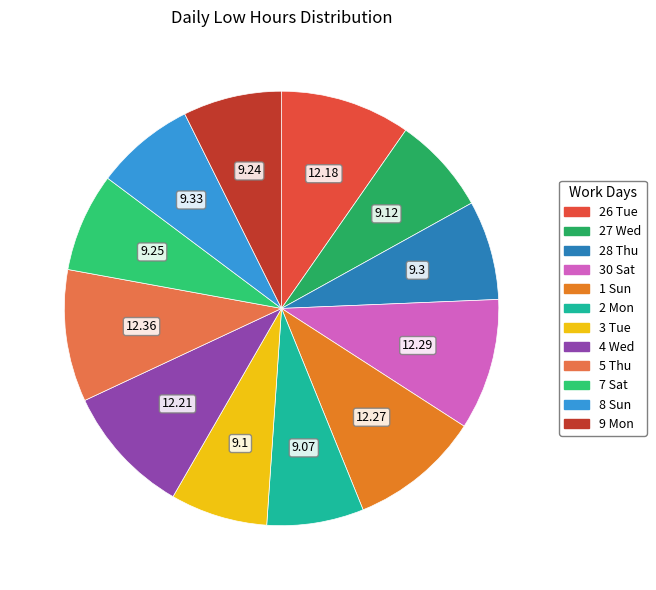

How many slices are in this pie chart?

12